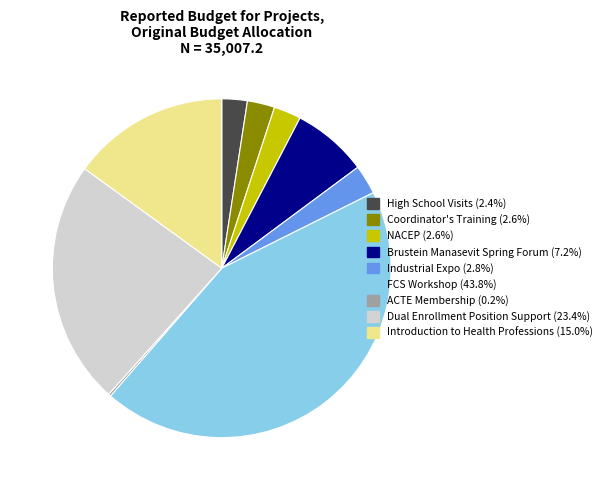

Combined, do High School Visits and Dual Enrollment Position Support account for over 50%?

No